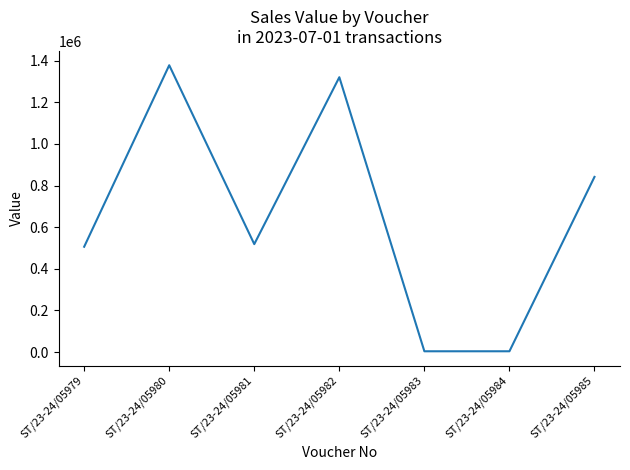

Where is the first local minimum?

ST/23-24/05981